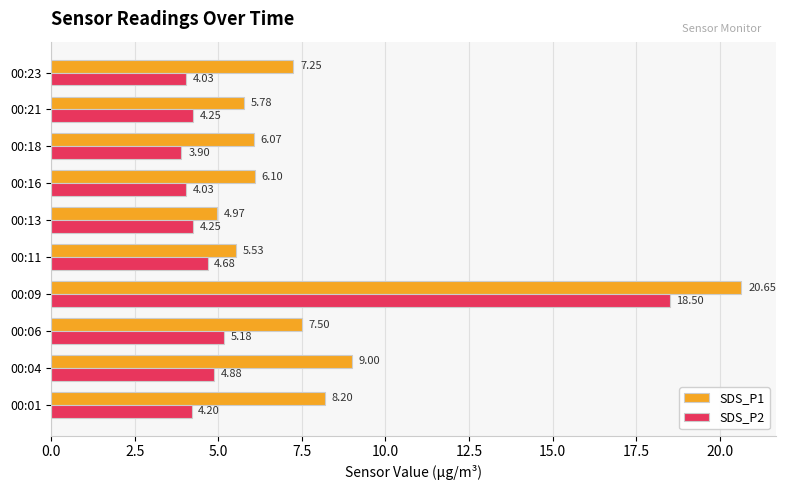

Which label corresponds to the largest value in the chart?

00:09